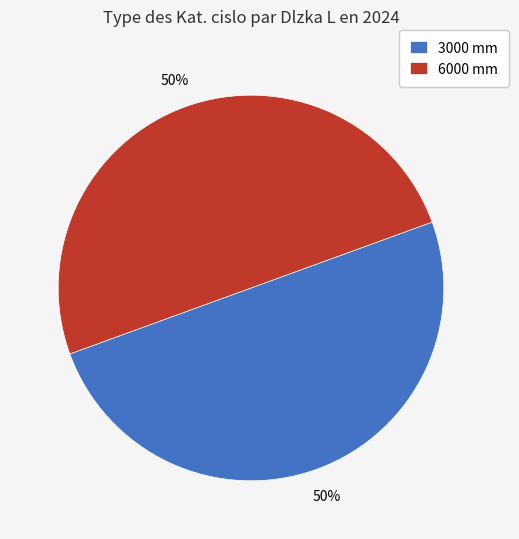

To the nearest percent, what is the average slice percentage?

50%